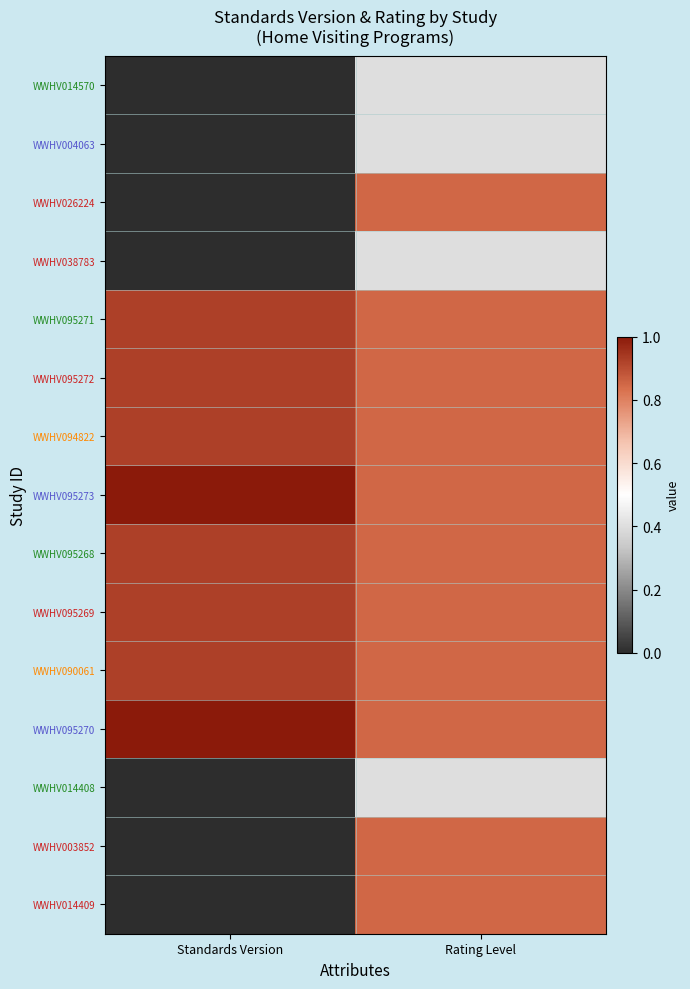

Count the number of categories in the chart.

2